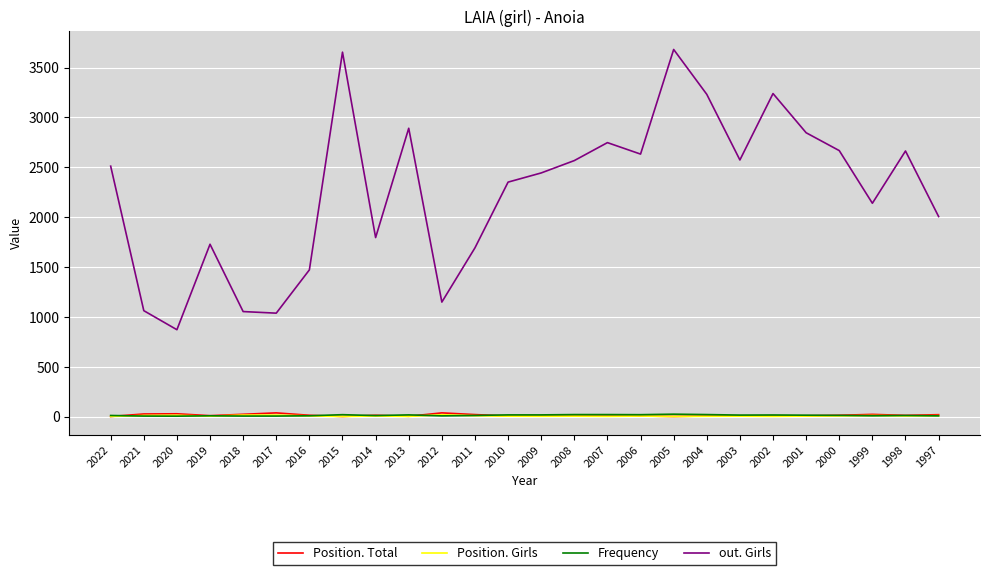

True or false: Frequency and out. Girls intersect in this chart.

False